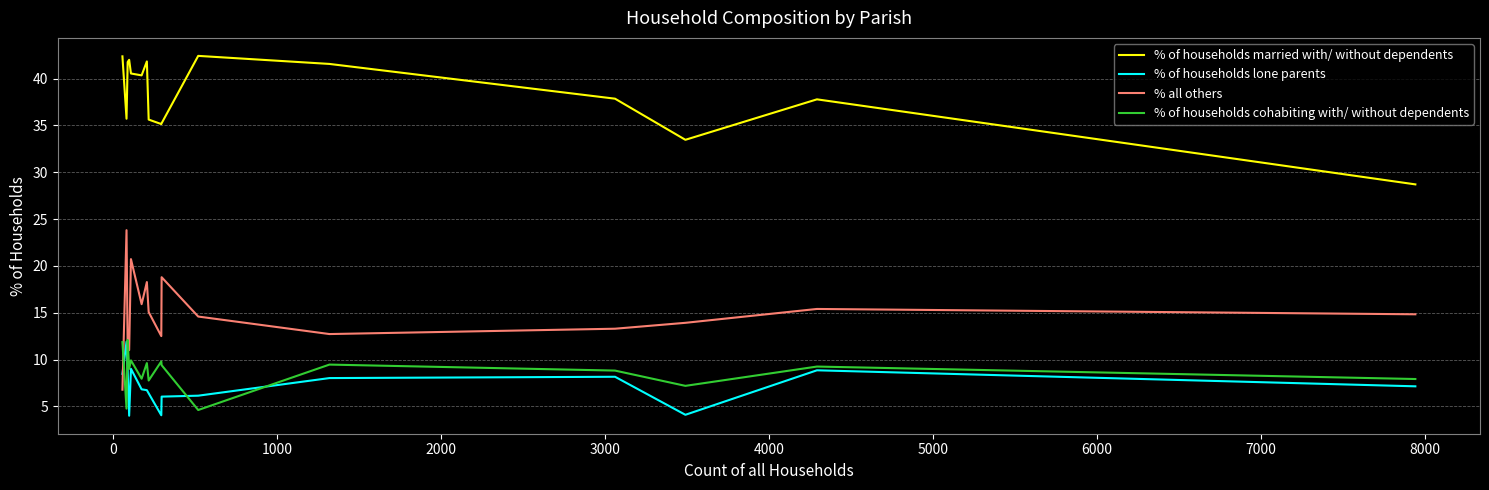

Which series has the largest total across all categories?

% of households married with/ without dependents